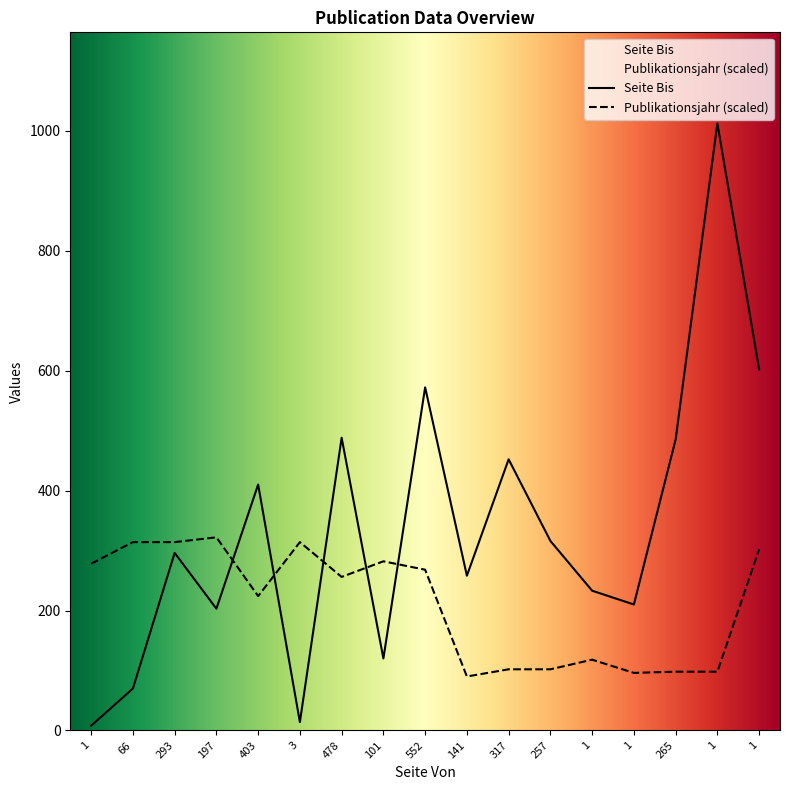

Between which two adjacent categories do Publikationsjahr and Seite Bis first intersect?

197 and 403